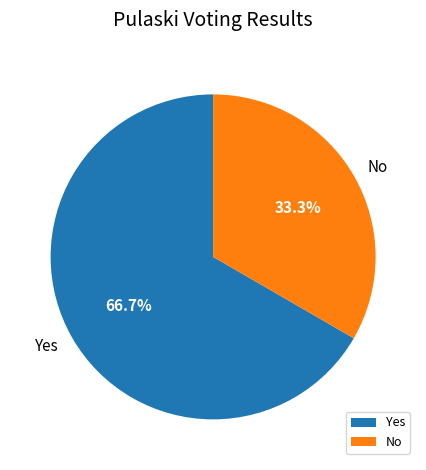

The Yes slice represents 67% of the pie. True or false?

True